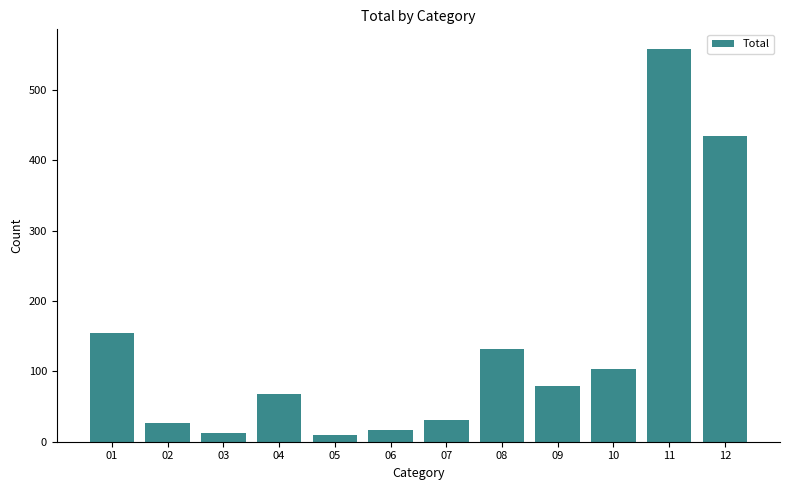

At which label does the data first exceed 79?

01